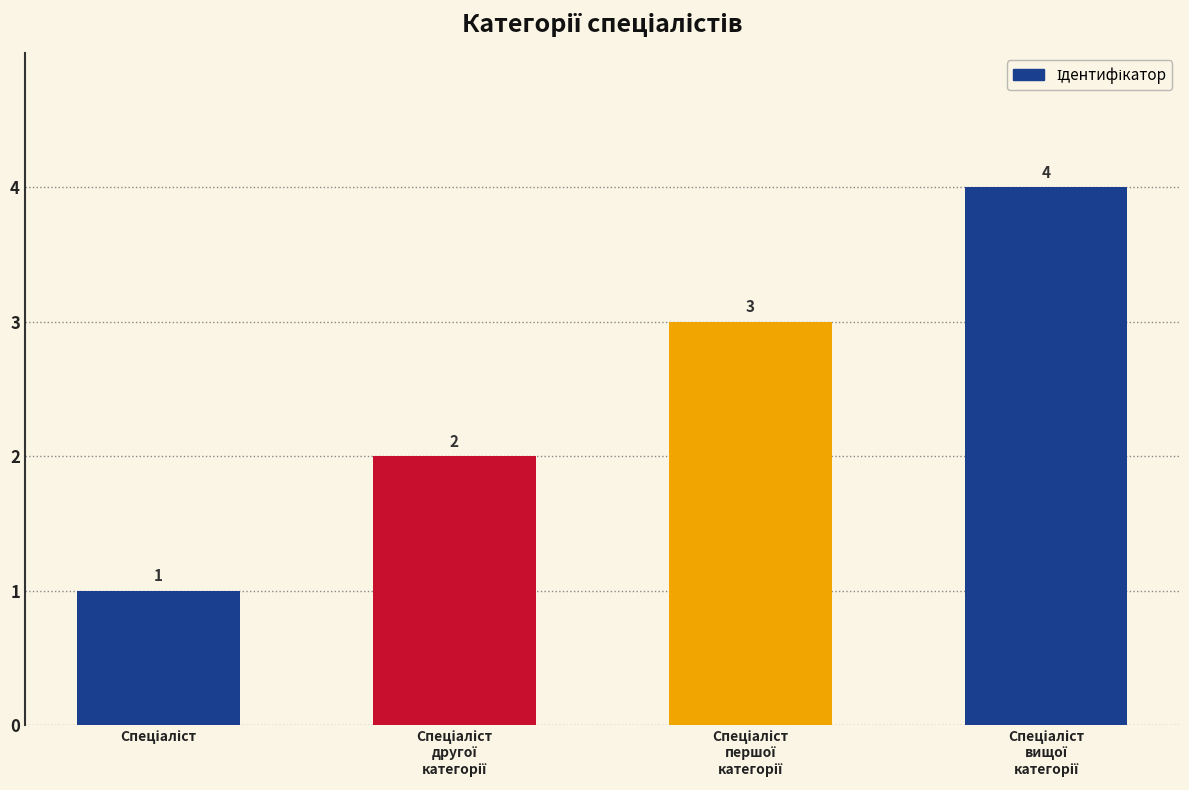

What is the sum of all values?

10